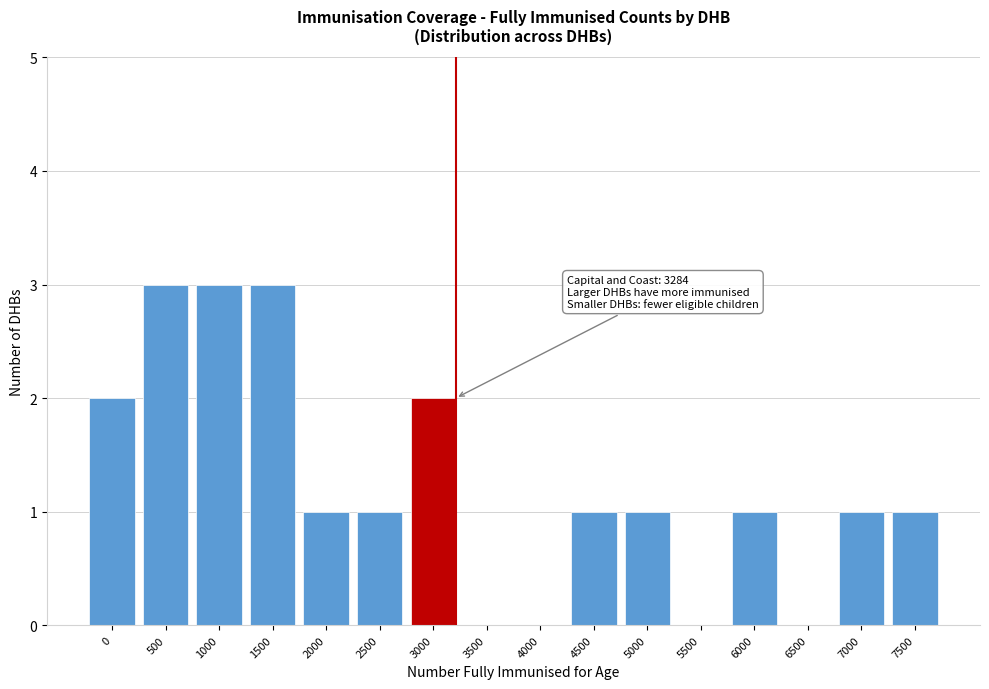

Reading left to right, extract all data points from this chart.

0=2	500=3	1000=3	1500=3	2000=1	2500=1	3000=2	3500=0	4000=0	4500=1	5000=1	5500=0	6000=1	6500=0	7000=1	7500=1